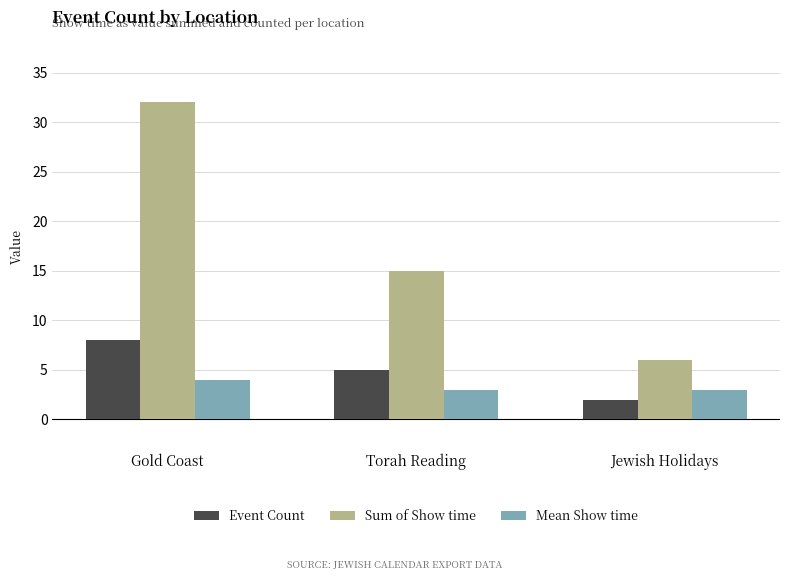

What is the difference between the Sum of Show time values at Gold Coast and Jewish Holidays?

26